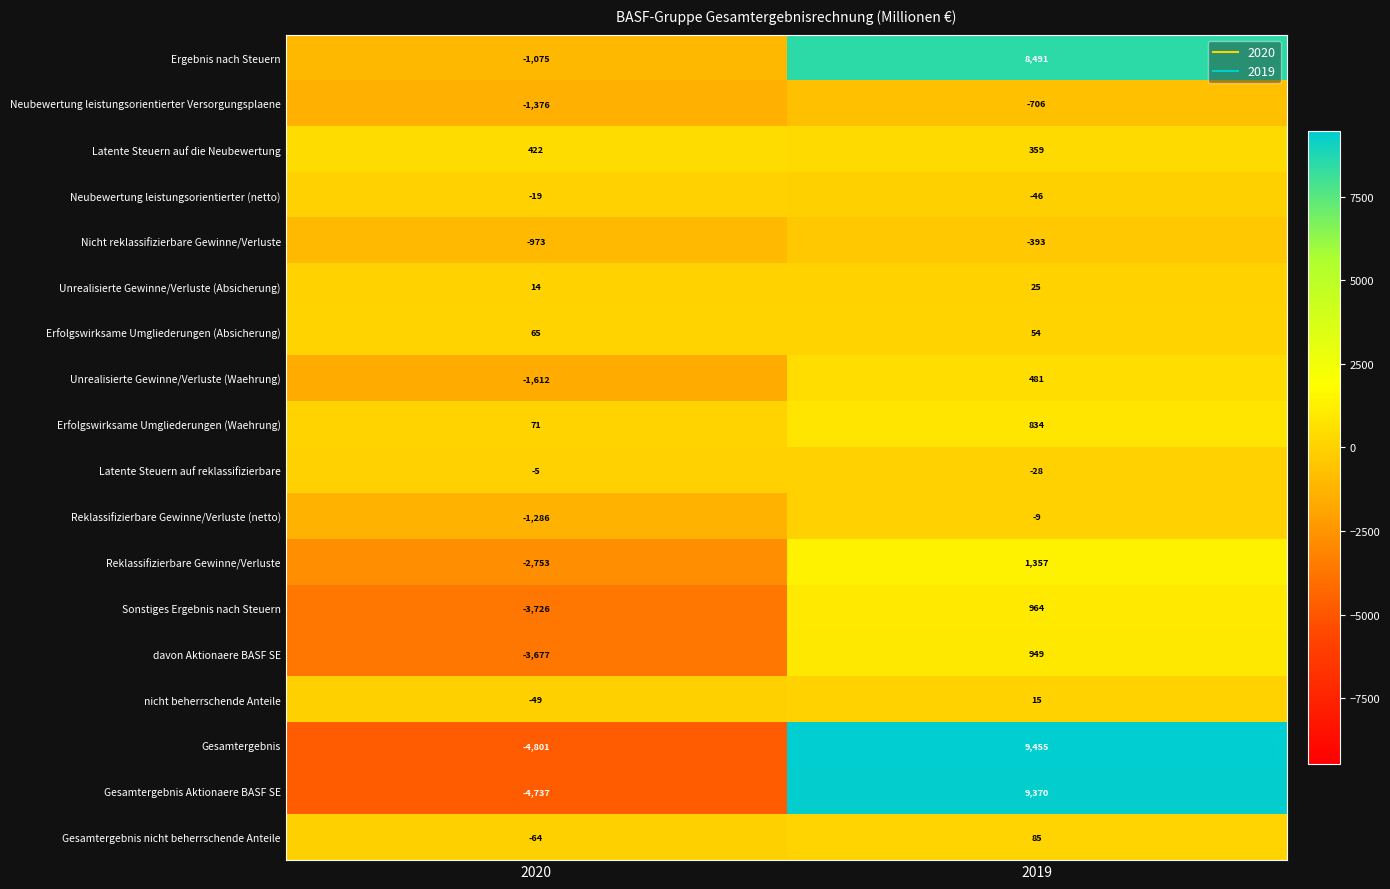

What is the minimum value for Neubewertung leistungsorientierter (netto)?

-46